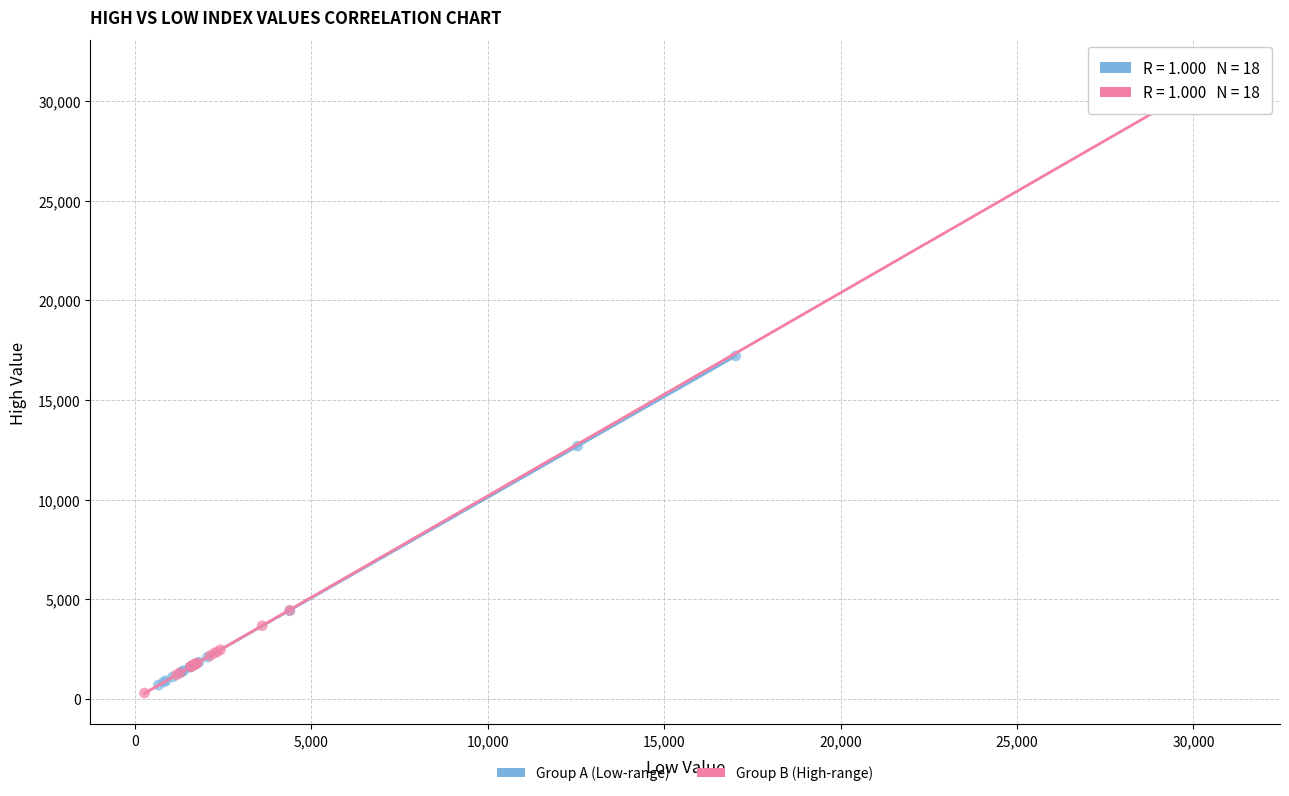

Which series reaches the maximum Y coordinate?

Group B (High-range)